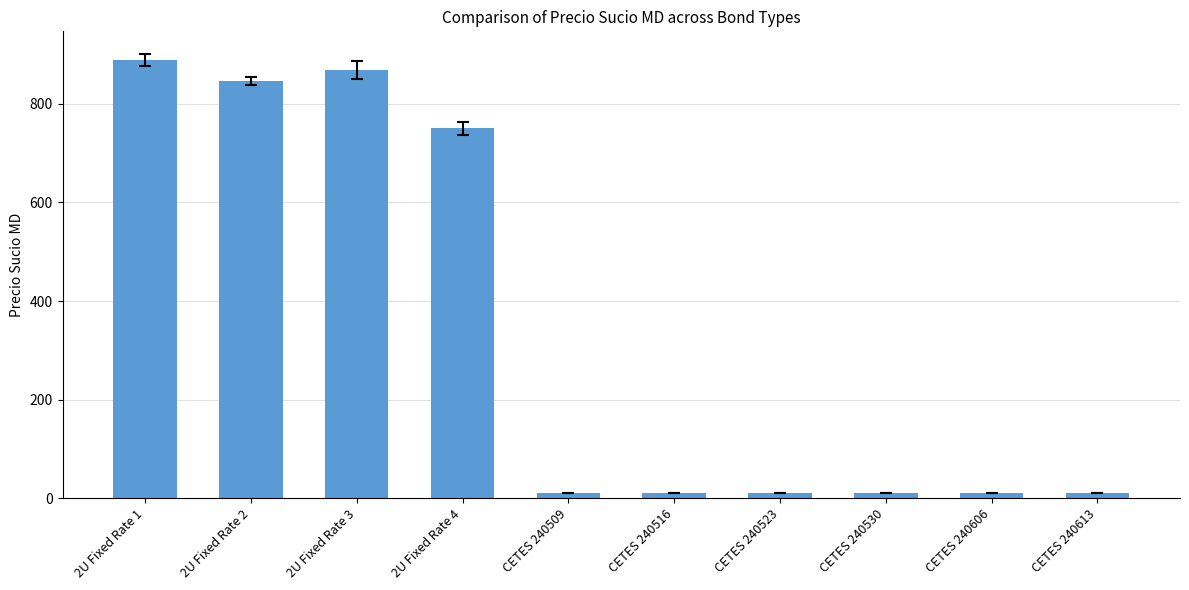

What is the difference between the maximum and minimum values?

879.9